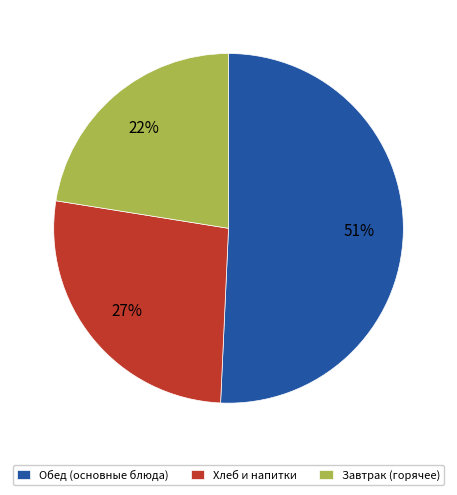

How many segments does this pie chart have?

3